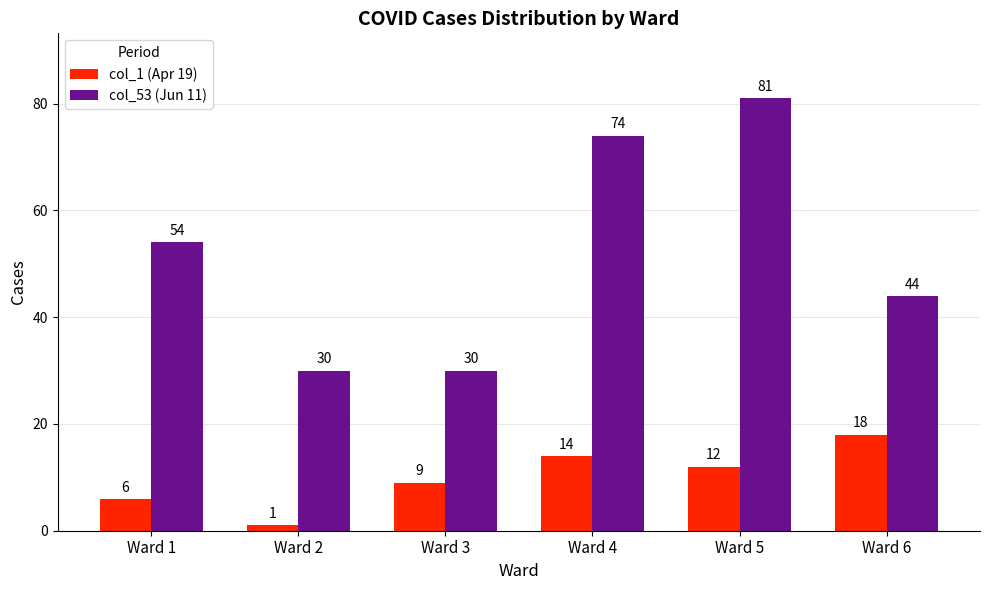

Which series changed the most between Ward 4 and Ward 6?

col_53 (Jun 11)